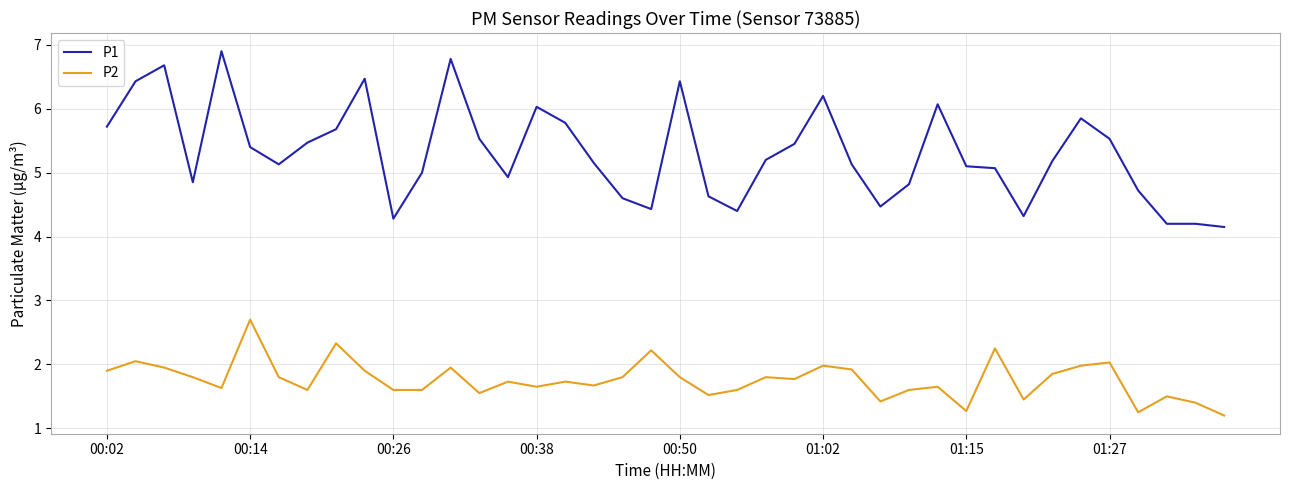

What is the greatest value displayed?

6.9